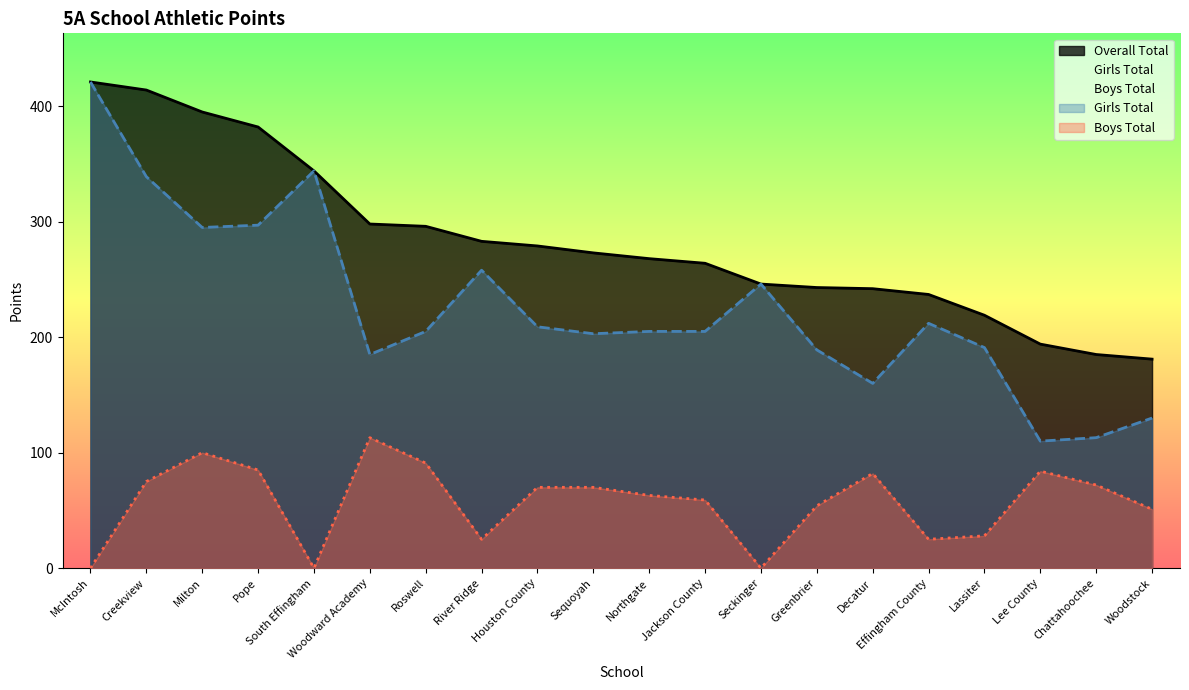

How many data points in Boys Total are above 70?

8